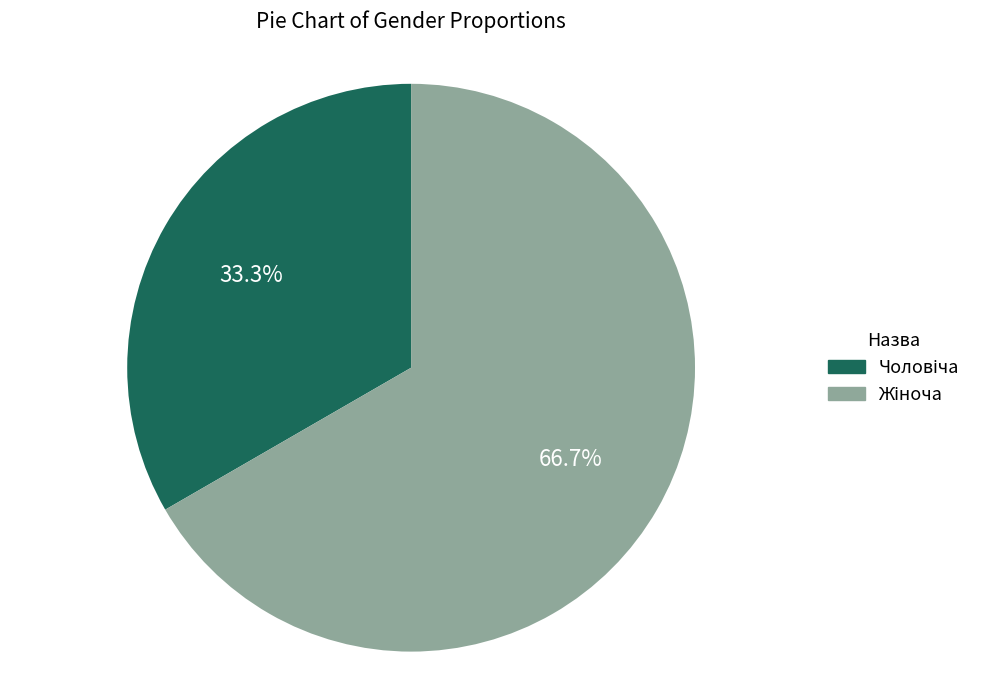

Is there any slice that represents more than half of the pie?

Yes